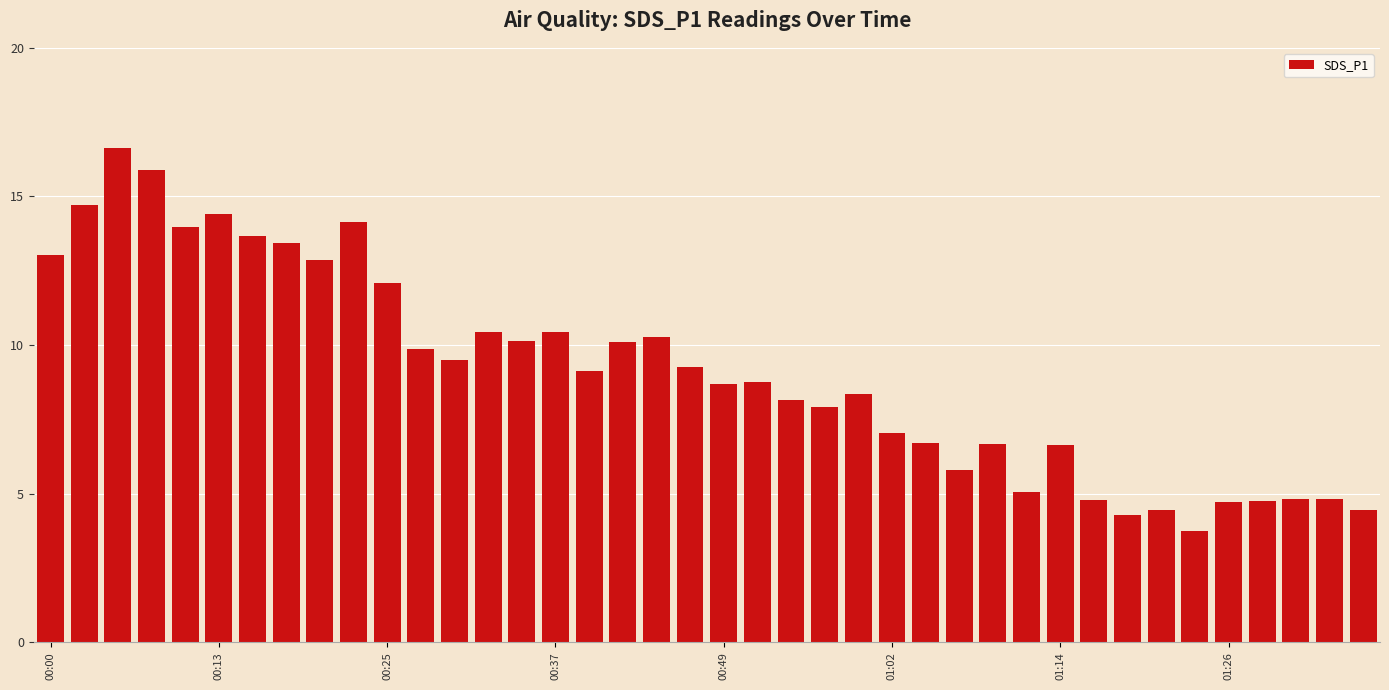

What is the sum of all values?

364.7